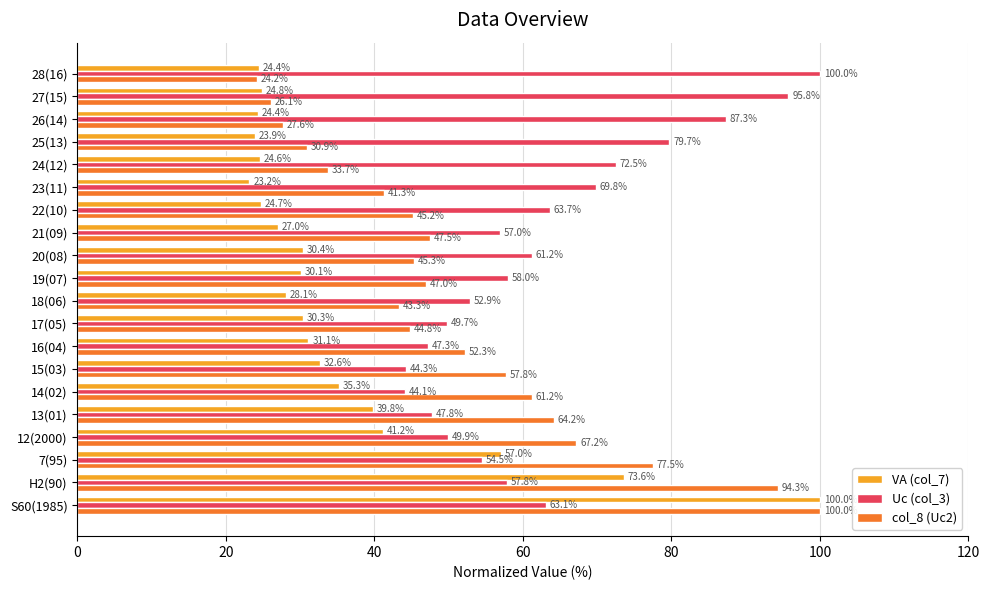

Which series has the widest spread of values?

VA (col_7)